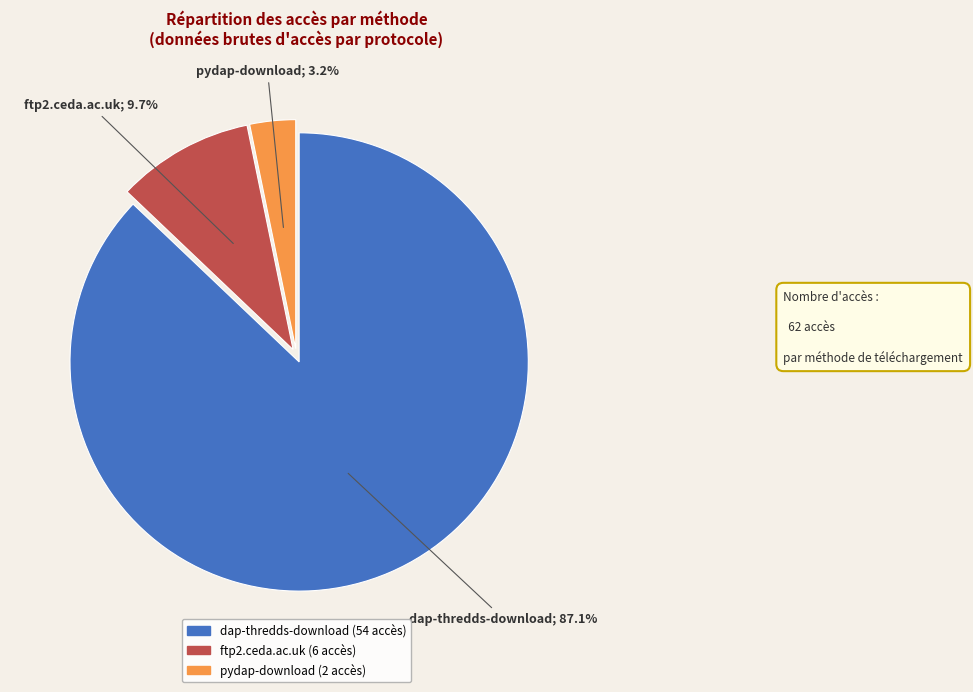

How much of the chart is everything except ftp2.ceda.ac.uk?

90.3%